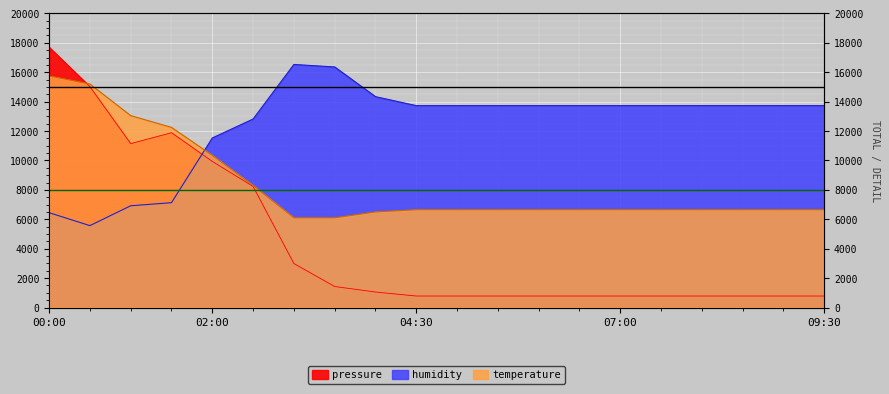

At which label does humidity first exceed 13730?

03:00